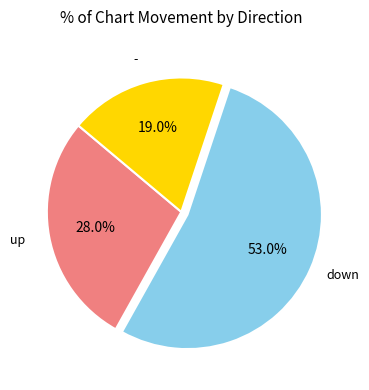

Is there any slice that represents more than half of the pie?

Yes